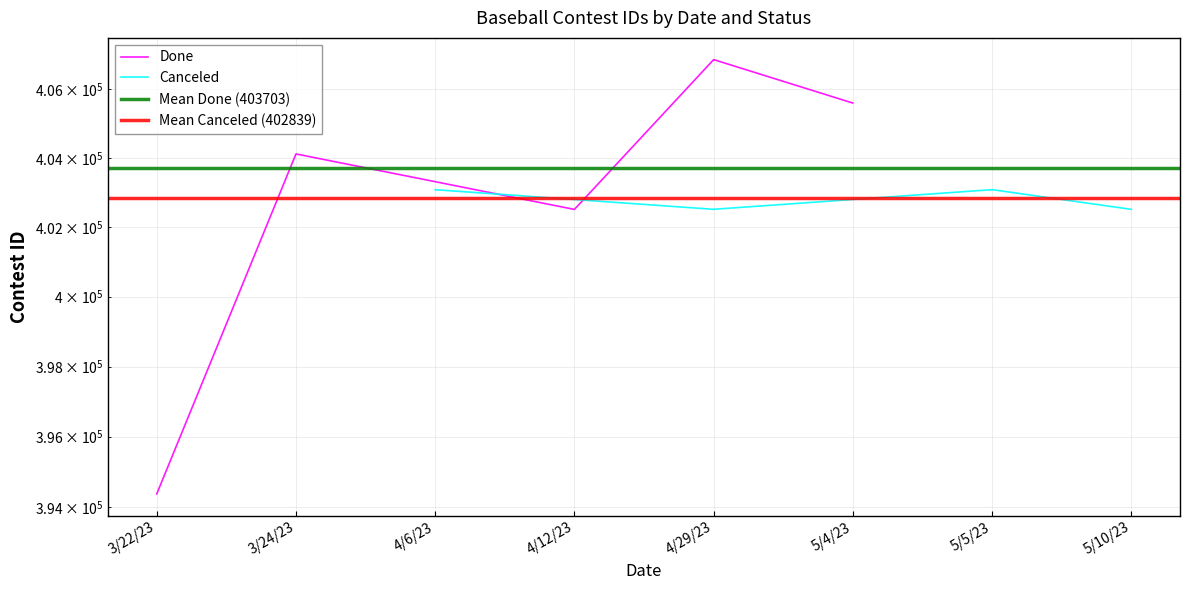

How many lines are shown in the chart?

2